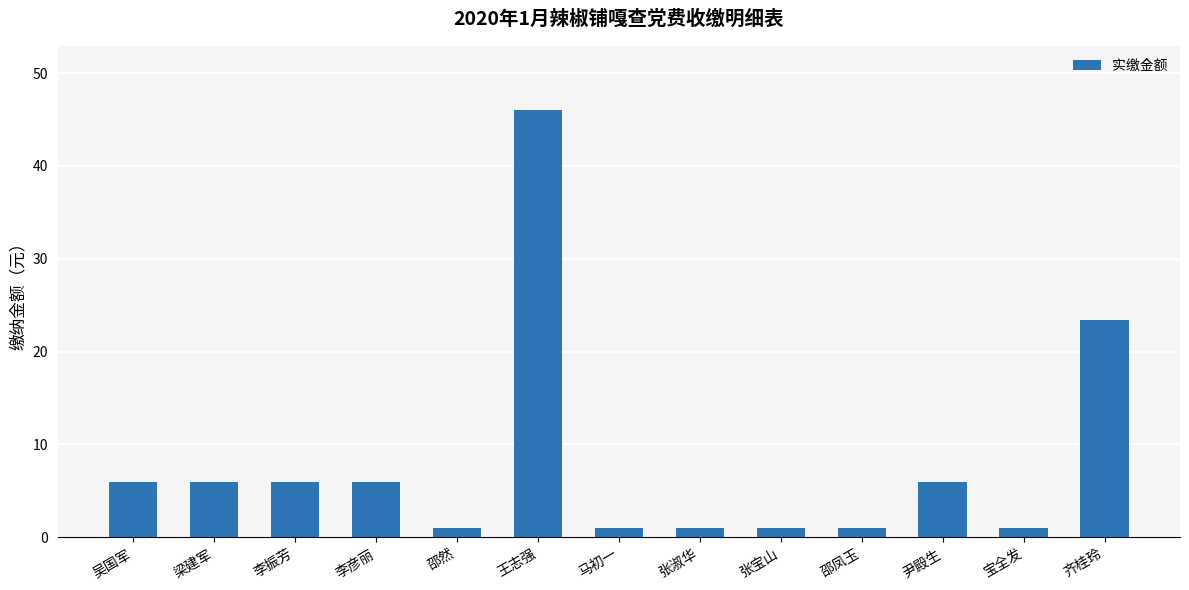

Count the number of categories in the chart.

13